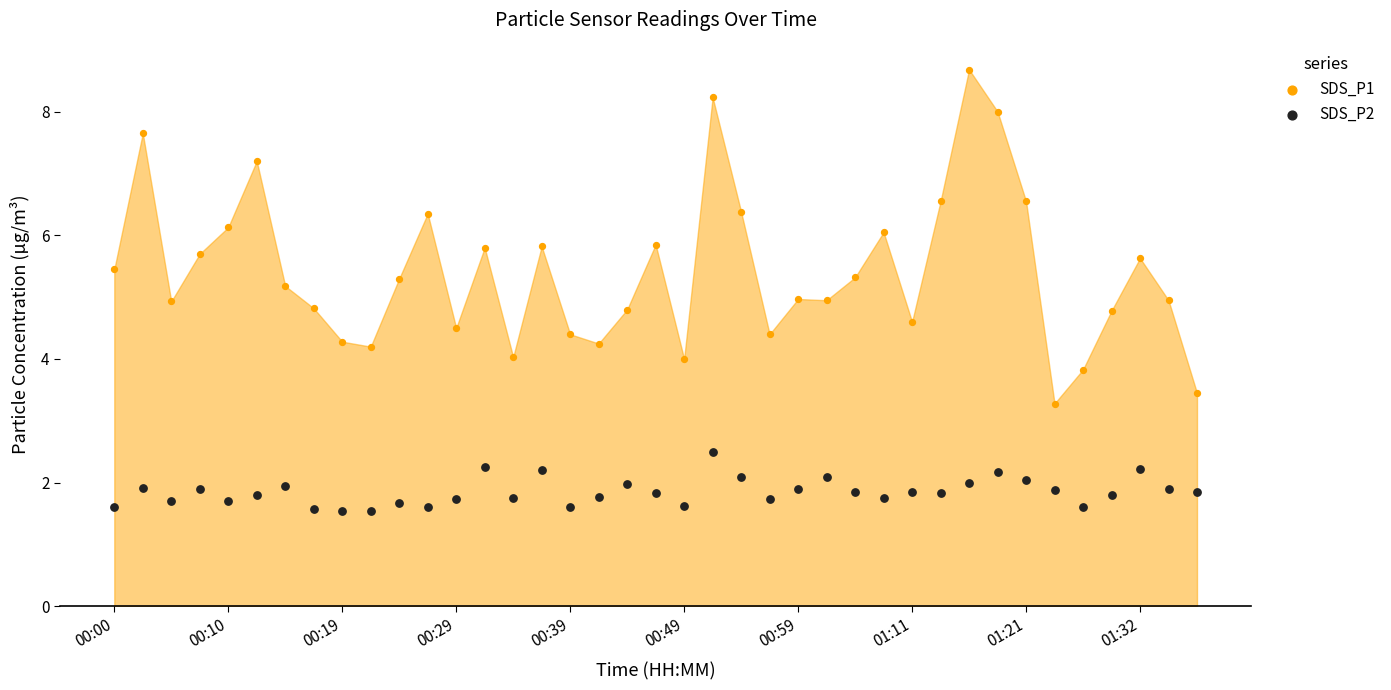

Approximately how many times larger is the value at 30 compared to 00:39?

1.2